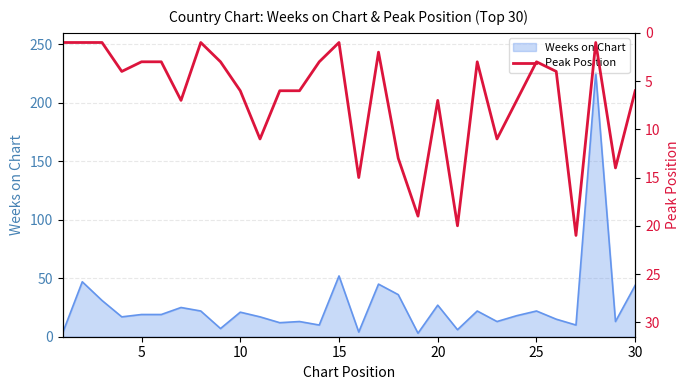

The chart shows a value of 3 at 16. True or false?

False